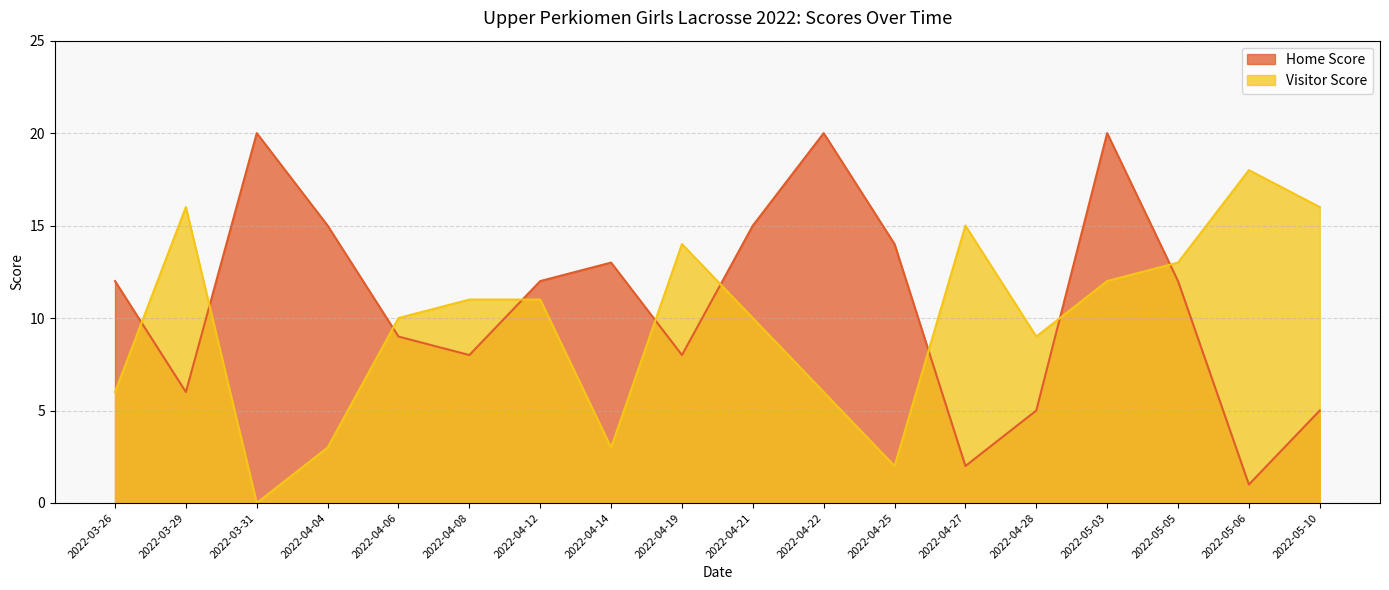

What is the difference between the maximum and minimum values in the Home Score series?

19